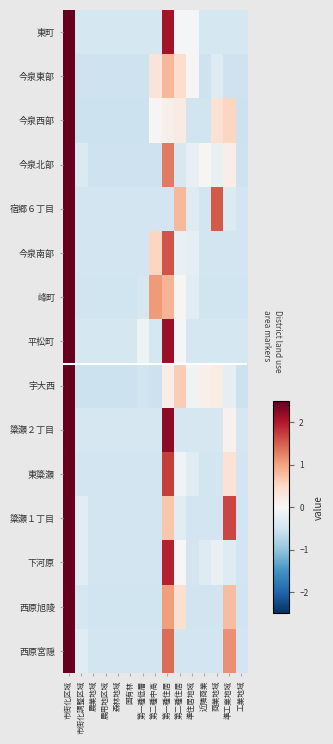

What is the total value across all series at 第一種低層?

-6.9